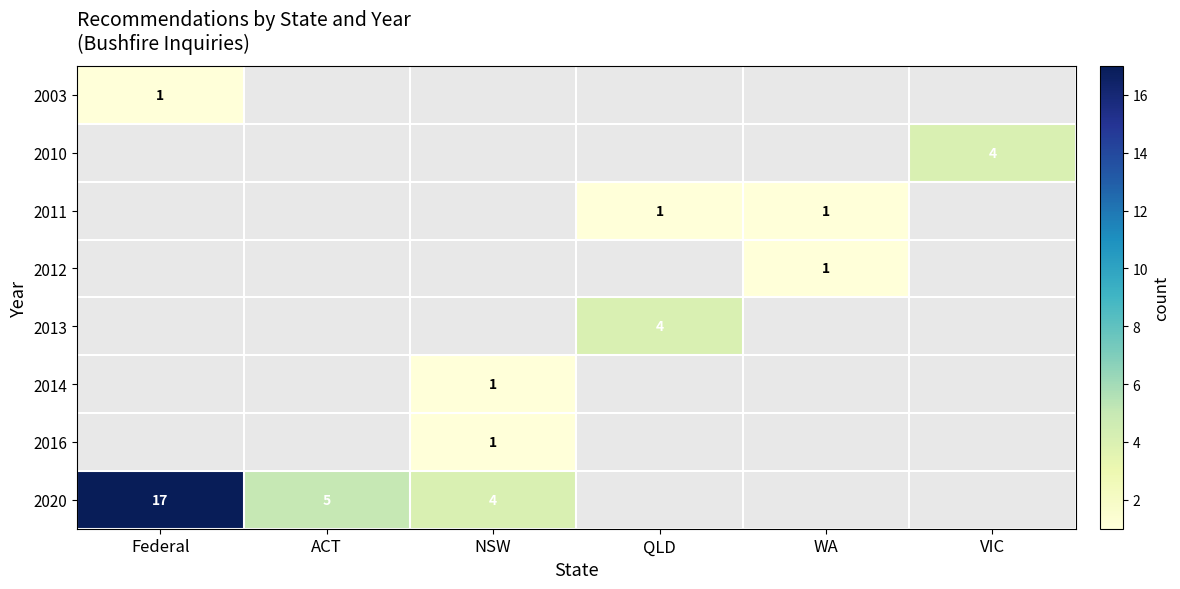

What is the greatest value displayed?

17.0